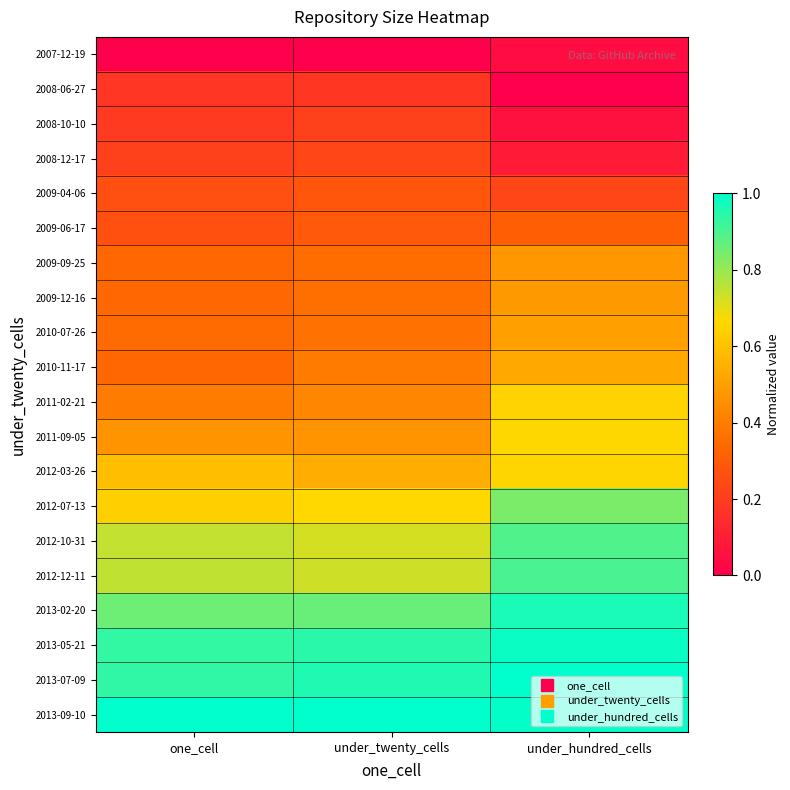

At under_hundred_cells, list the series in order from smallest to largest.

2008-06-27, 2007-12-19, 2008-10-10, 2008-12-17, 2009-04-06, 2009-06-17, 2009-09-25, 2009-12-16, 2010-07-26, 2010-11-17, 2011-02-21, 2012-03-26, 2011-09-05, 2012-07-13, 2012-10-31, 2012-12-11, 2013-02-20, 2013-05-21, 2013-09-10, 2013-07-09